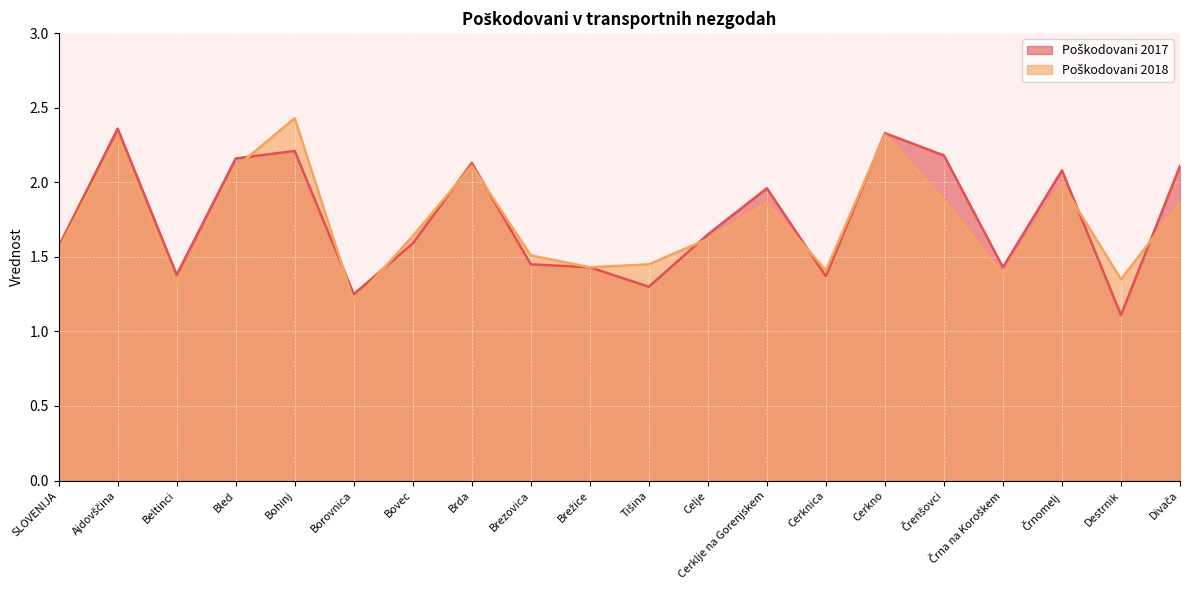

What is the maximum value shown in the chart?

2.4